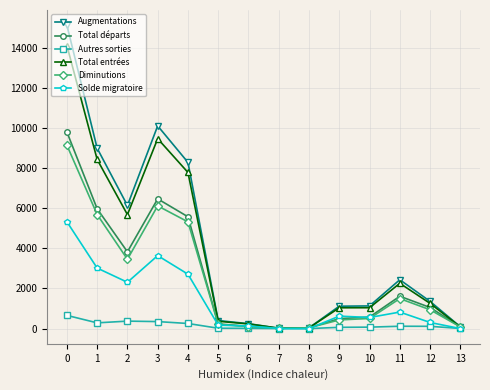

At which category does Diminutions reach its first local valley?

2